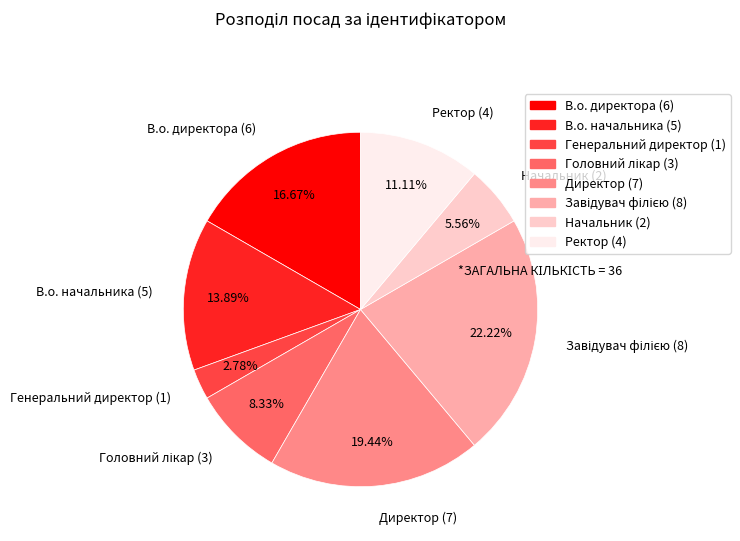

What percentage is NOT represented by Директор?

80.6%